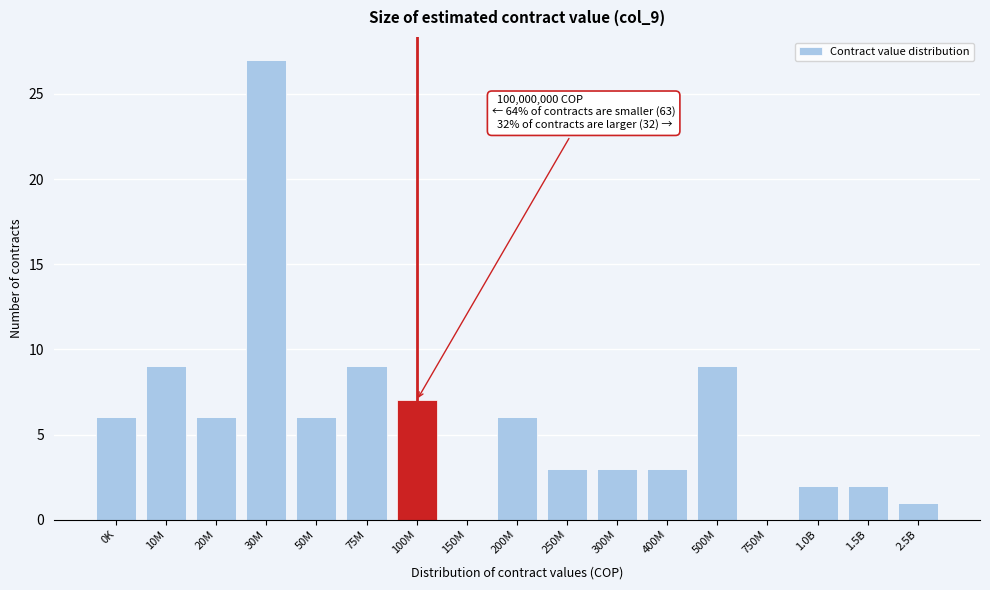

Reading left to right, what are all the values shown in this chart?

0K=6	10M=9	20M=6	30M=27	50M=6	75M=9	100M=7	150M=0	200M=6	250M=3	300M=3	400M=3	500M=9	750M=0	1.0B=2	1.5B=2	2.5B=1